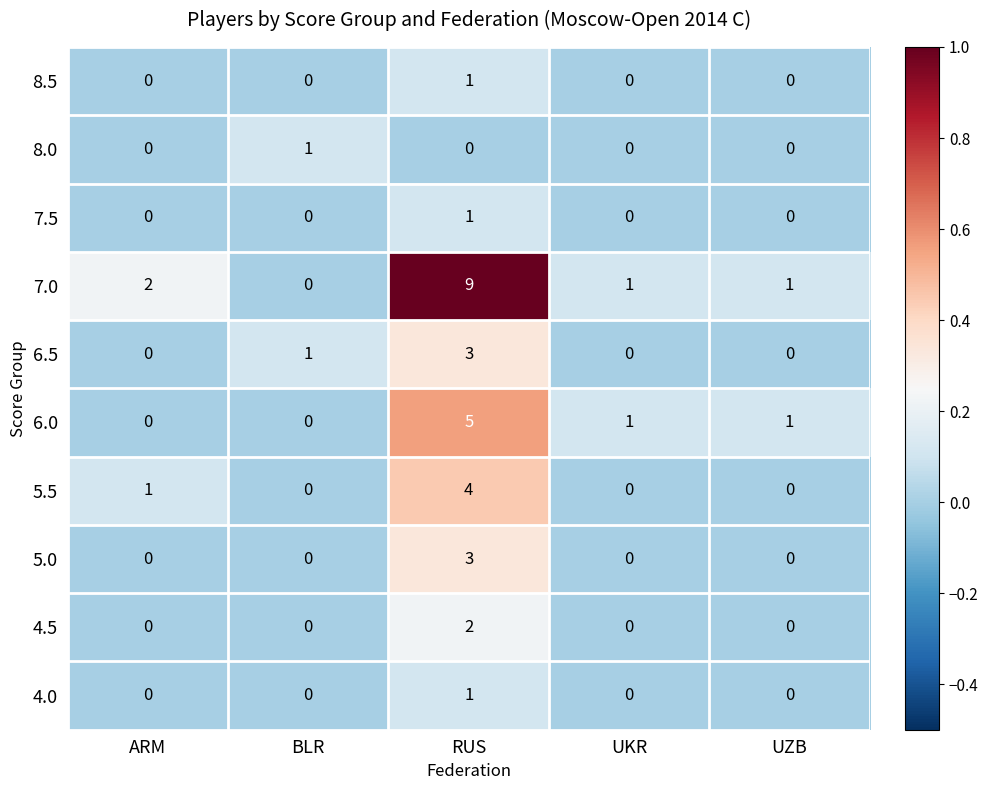

The 6.5 series shows 3 at RUS. True or false?

True